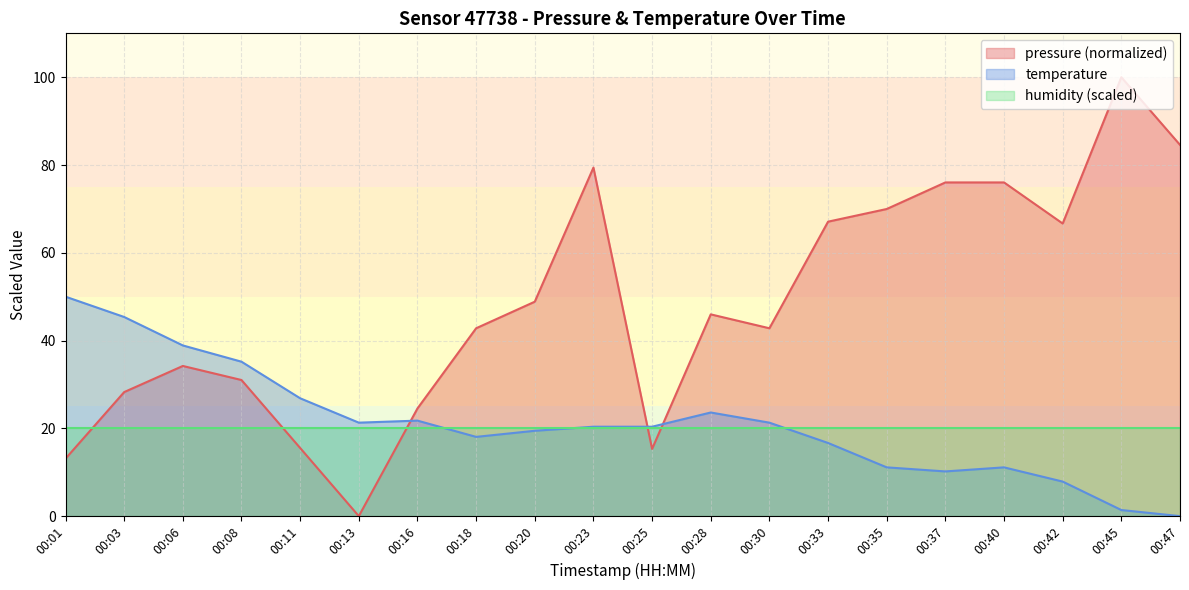

What is the difference between the temperature values at 00:03 and 00:08?

10.2